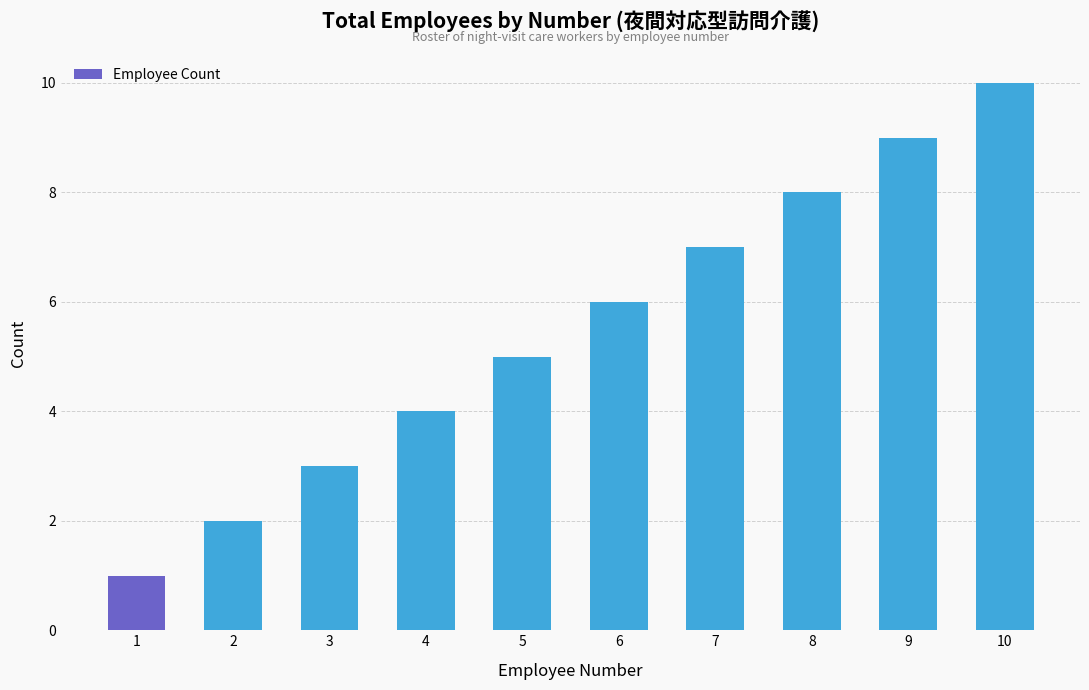

Where is the data nearest to the value 5?

5